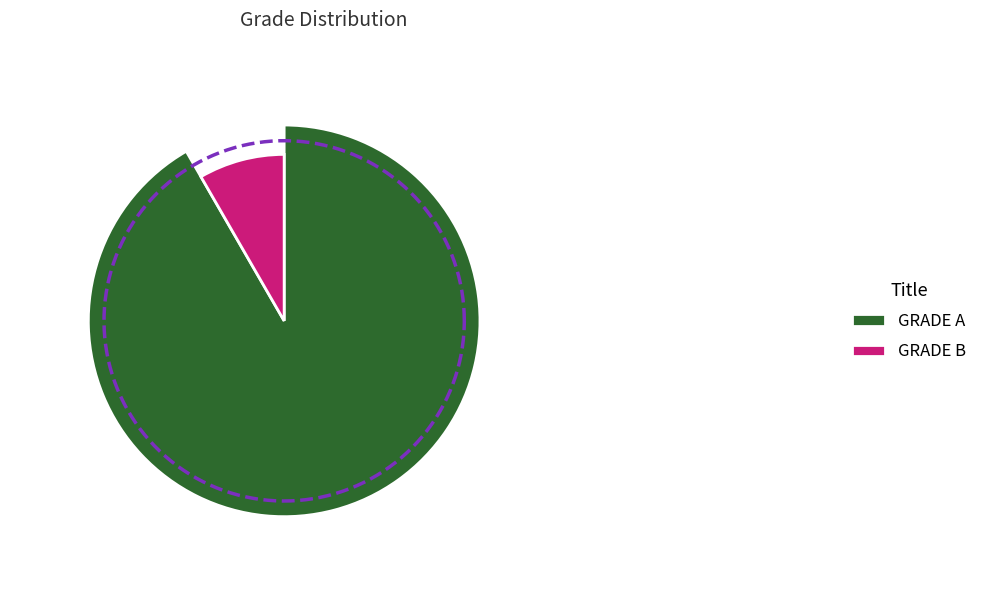

What is the majority slice?

GRADE A